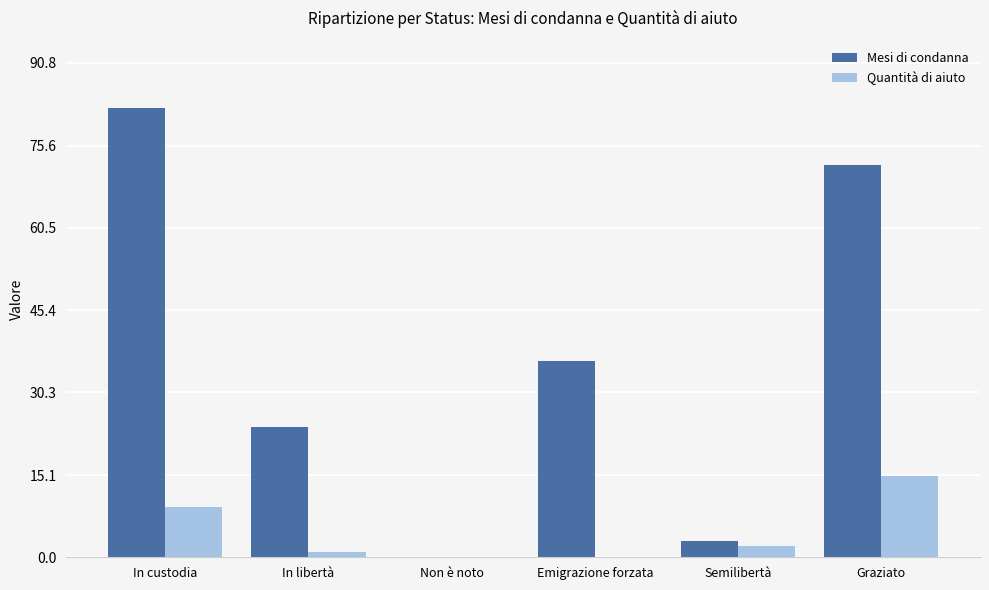

What is the maximum value shown in the chart?

82.5